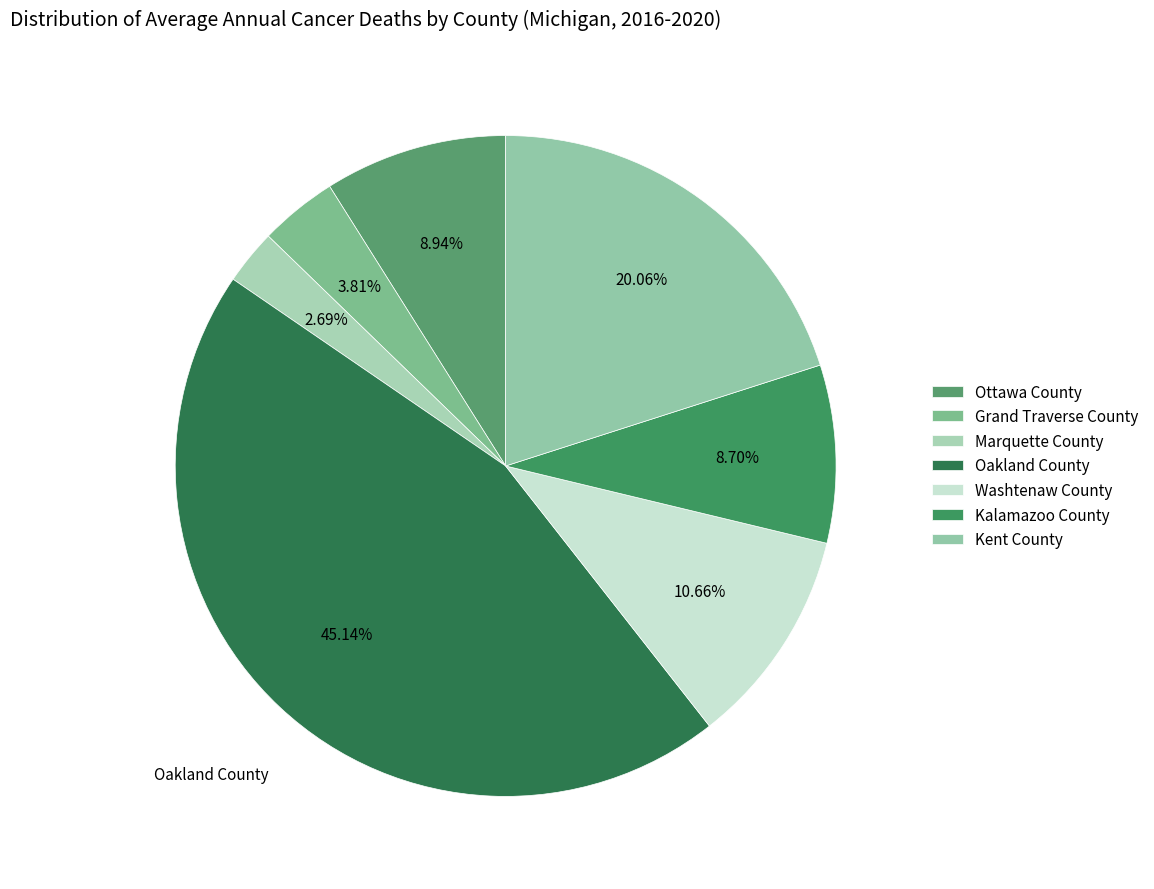

The Grand Traverse County slice represents 4% of the pie. True or false?

True